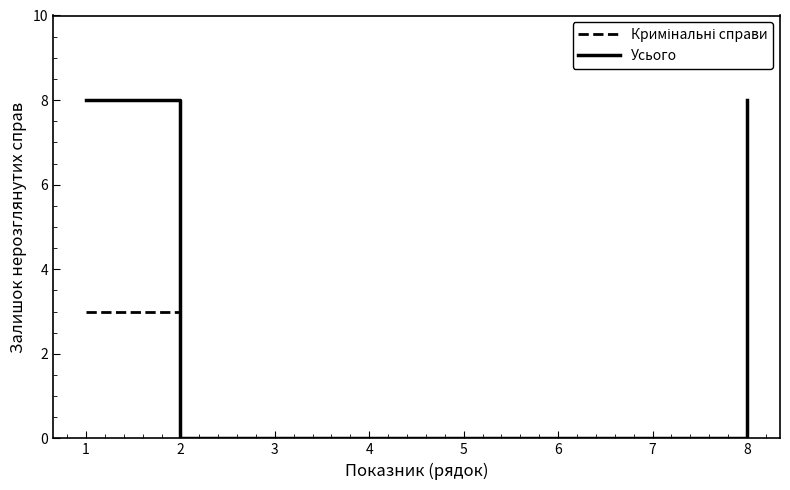

True or false: Усього has a value of 0 at 7.

True